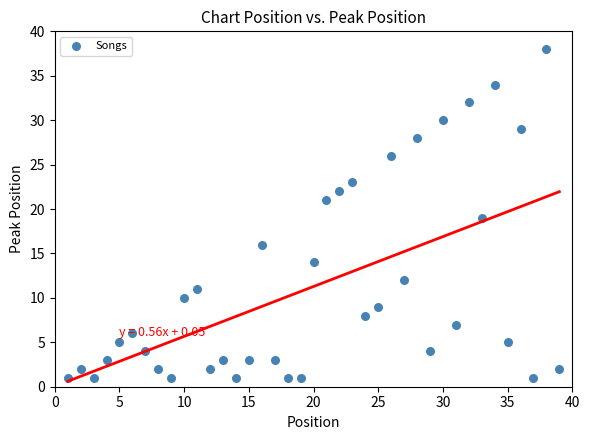

What is the range of X values (max minus min)?

38